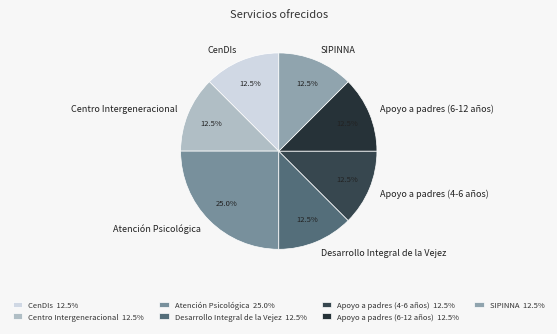

Which category has the biggest portion of the pie?

Atención Psicológica